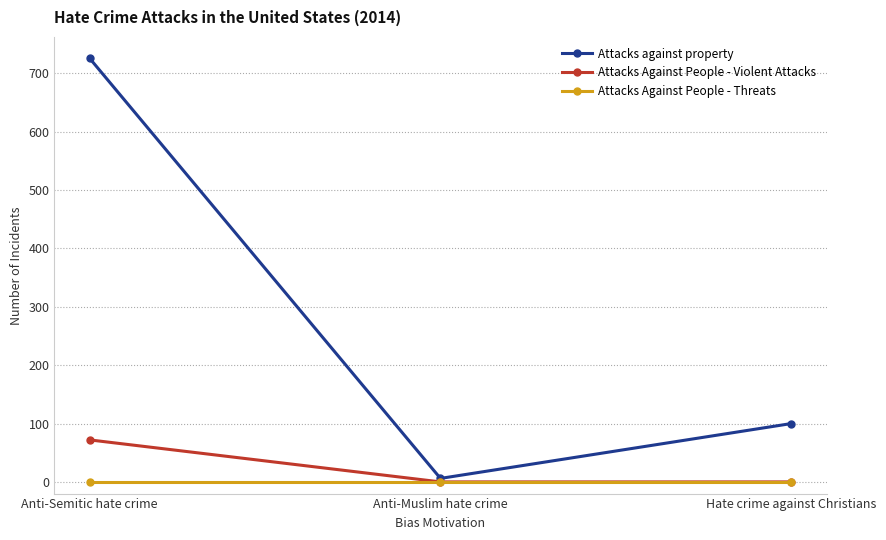

At which category is the sum across all series the highest?

Anti-Semitic hate crime